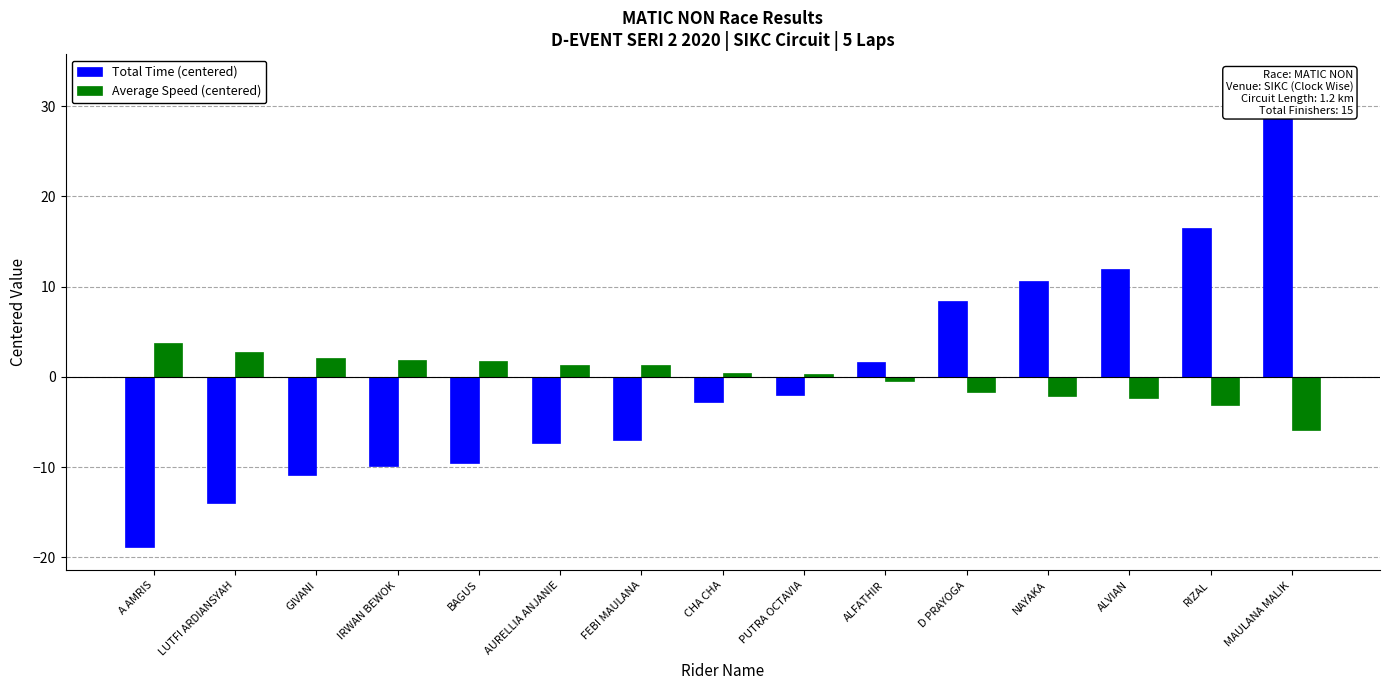

What is the greatest value displayed?

33.1